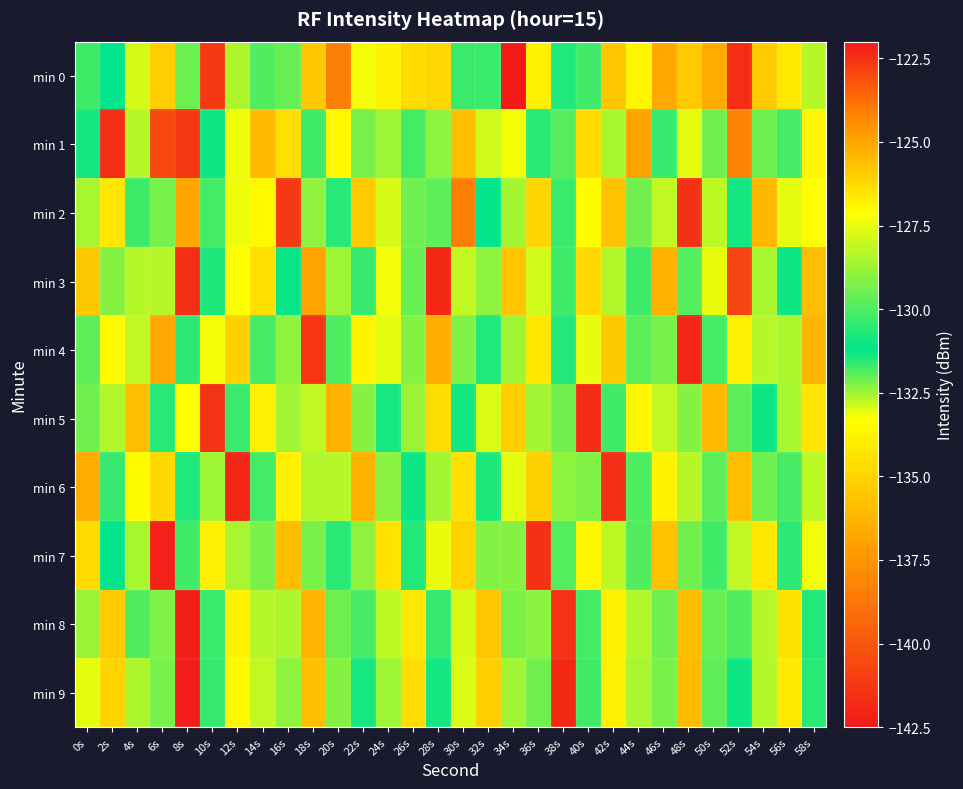

What is the total value across all series at 40s?

-1319.1